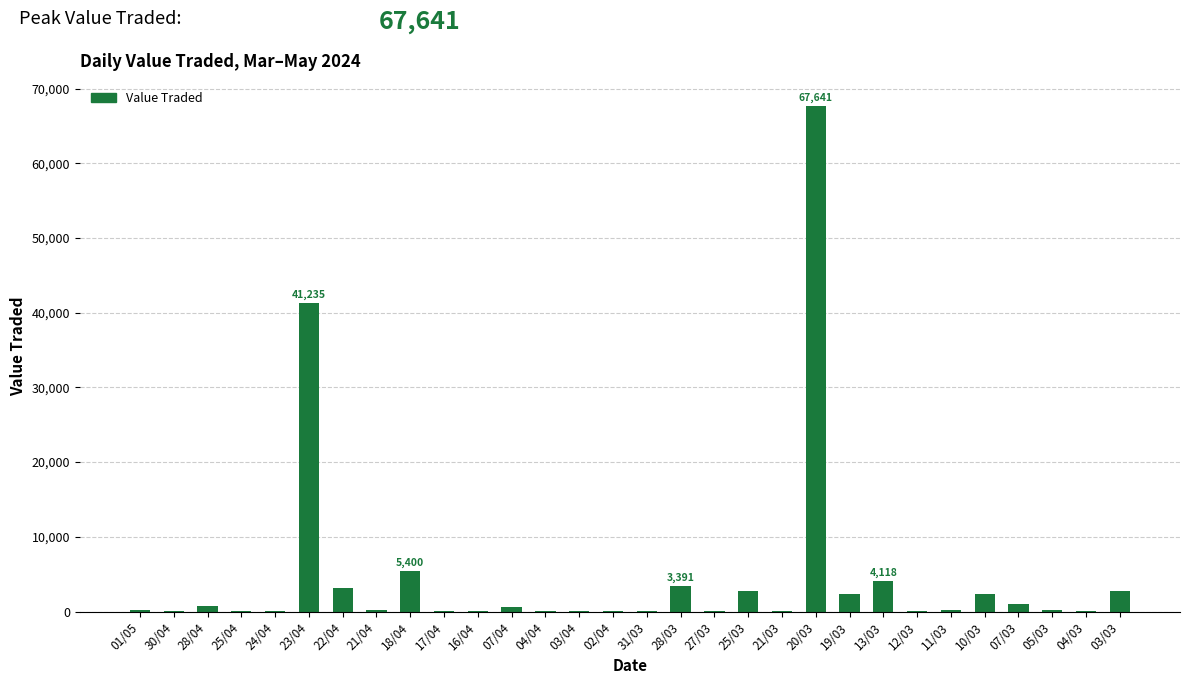

True or false: the data shows 1985 at 18/04.

False